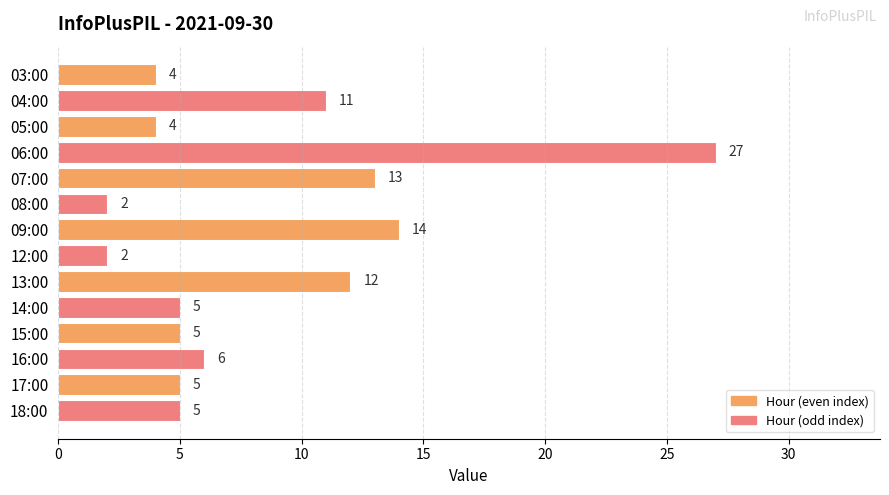

At which label is the value closest to 14?

09:00